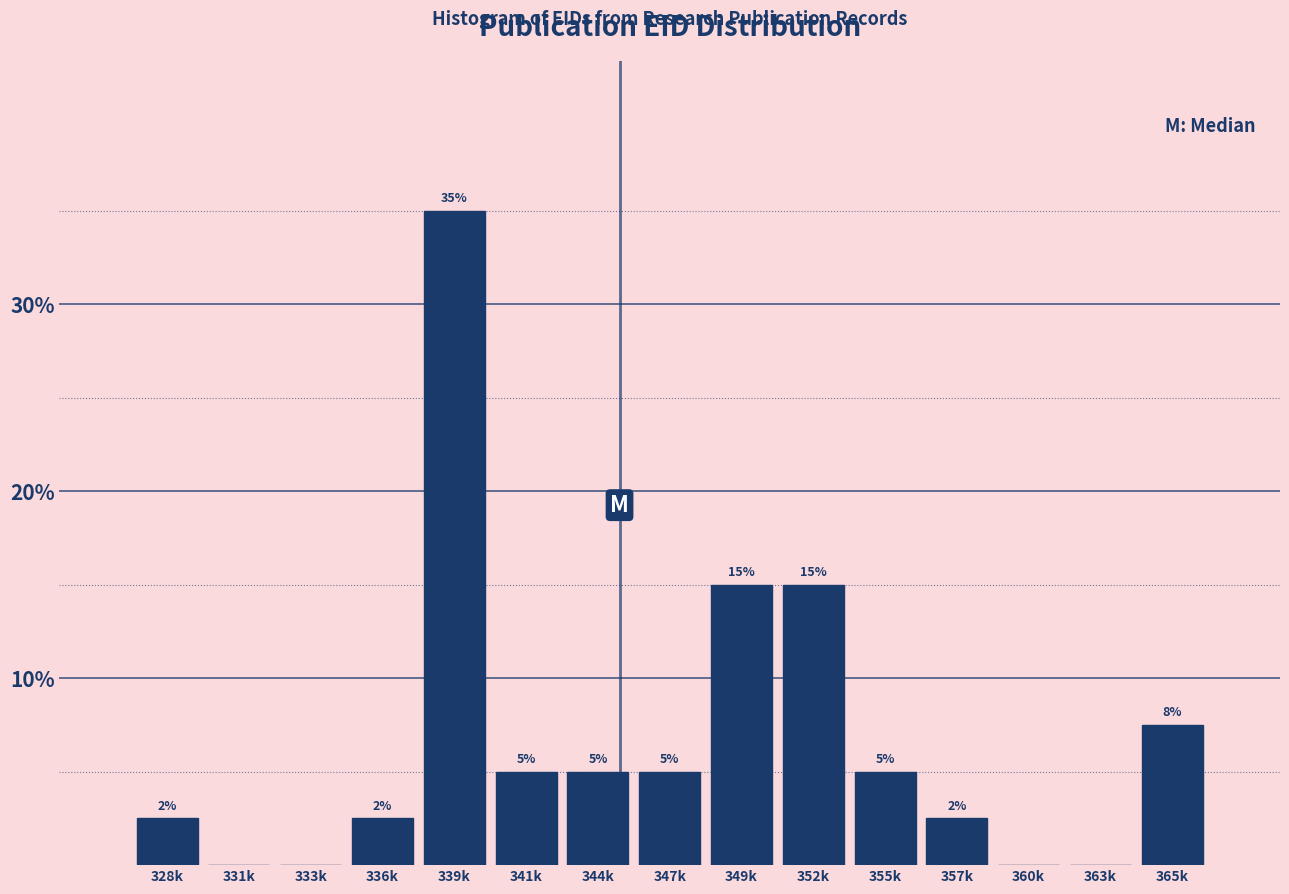

Which category has the highest value across all series?

339k